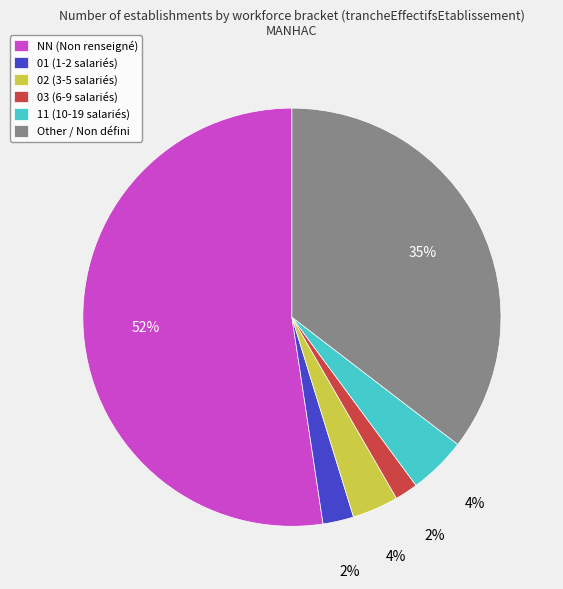

To the nearest percent, what percentage of the pie is 11 (10-19 salariés)?

4%